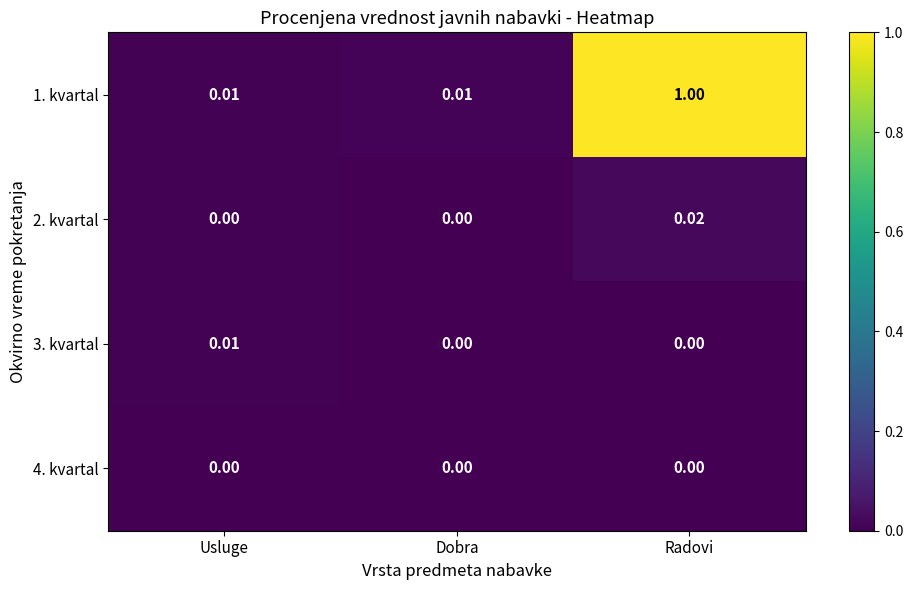

At which label does 3. kvartal reach its peak?

Usluge